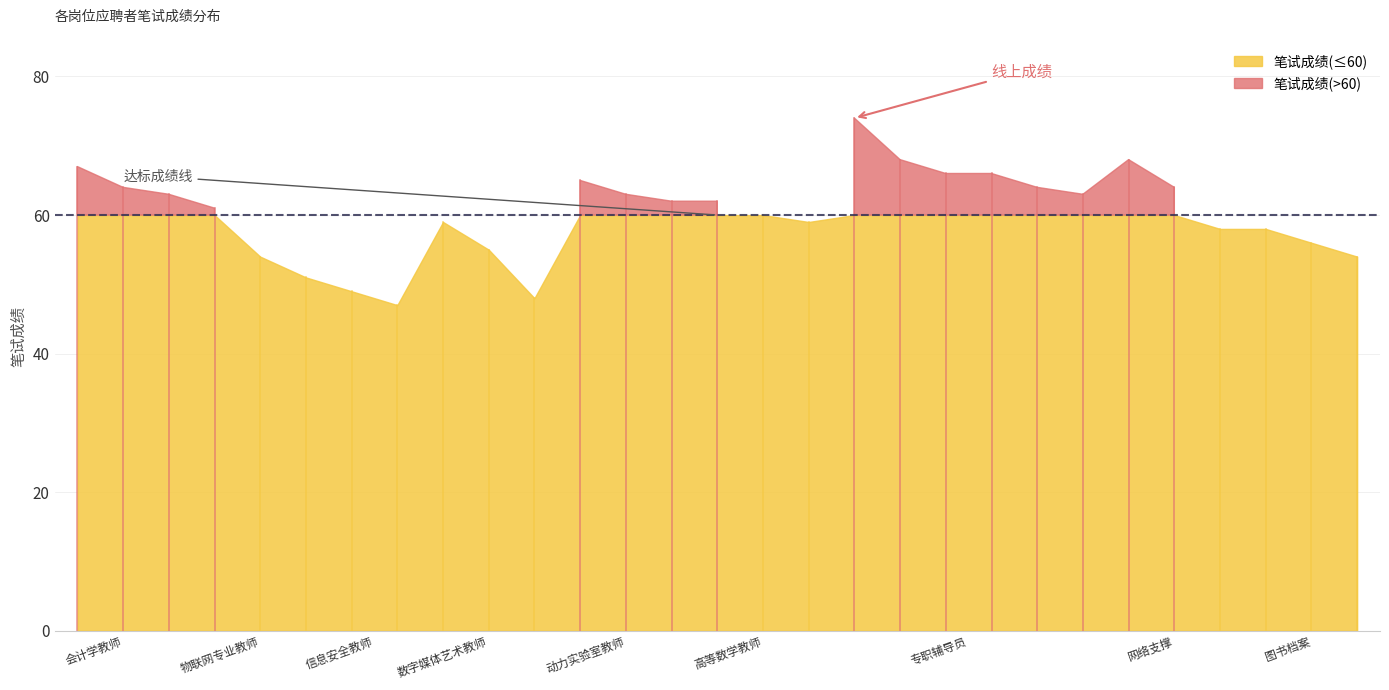

What is the highest value of the 笔试成绩 series?

74